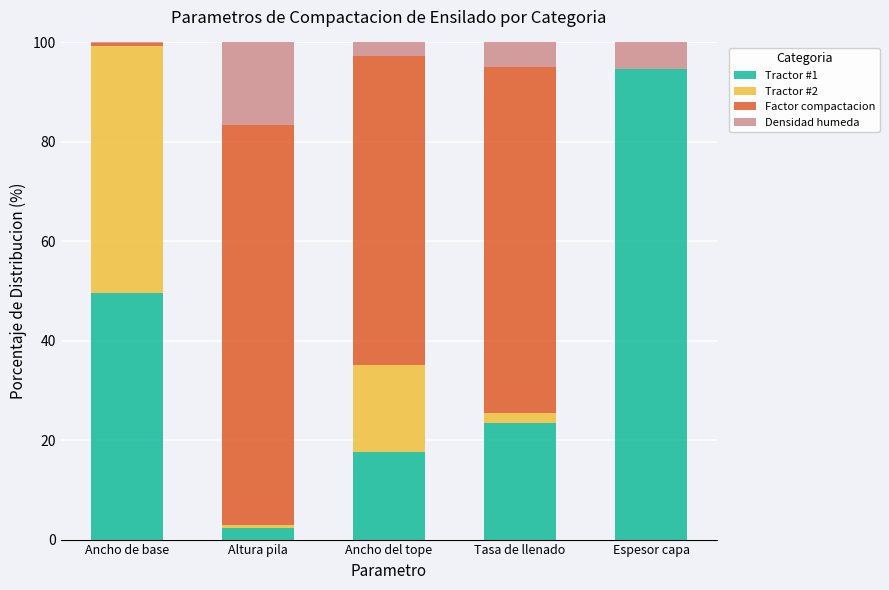

What is the maximum value for Tractor #1?

94.6